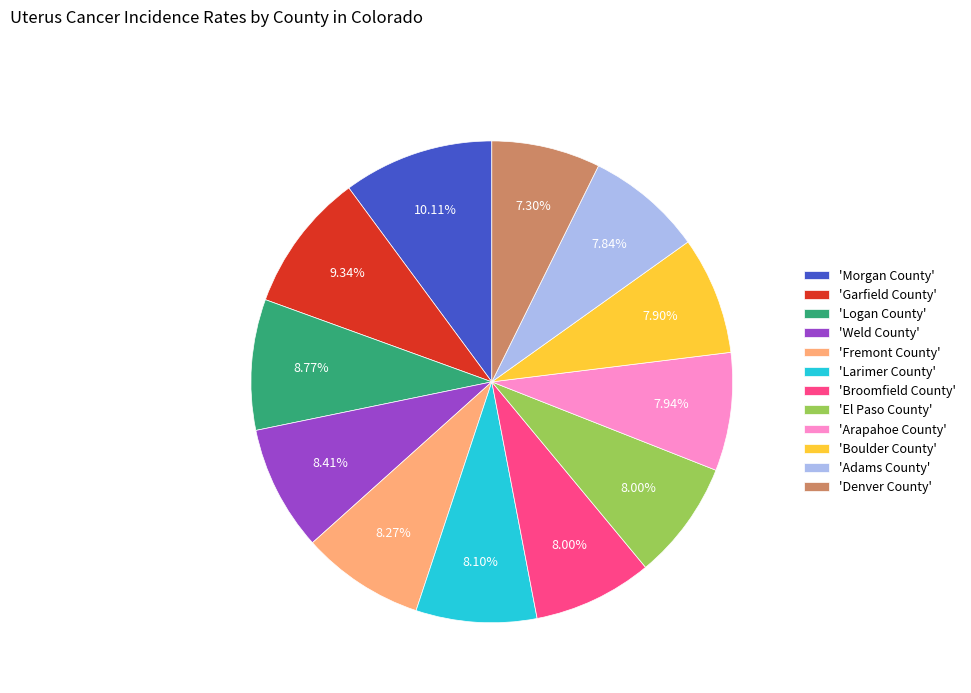

To the nearest percent, what is the average slice percentage?

8%